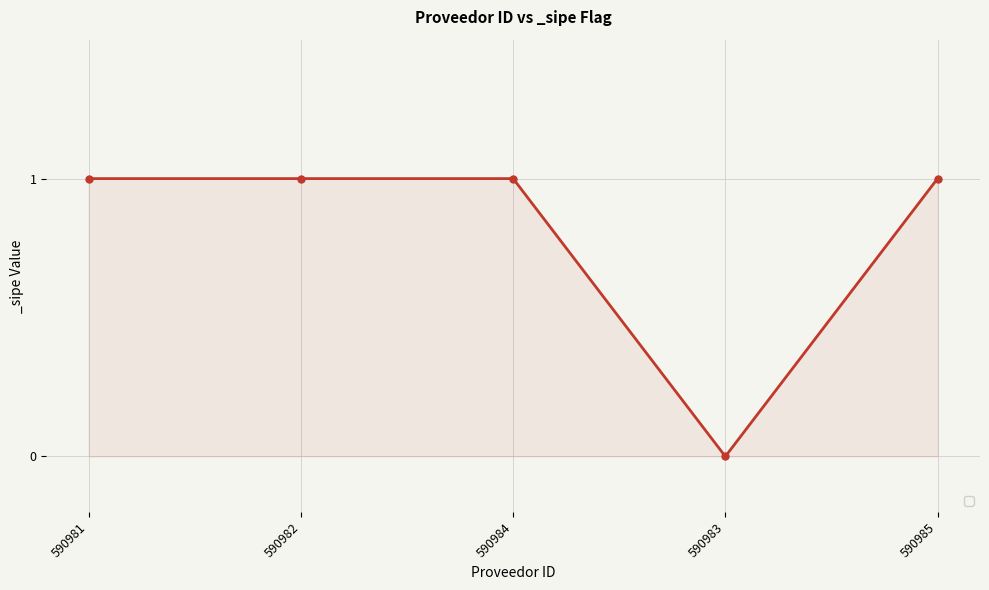

How many positive values are there?

4